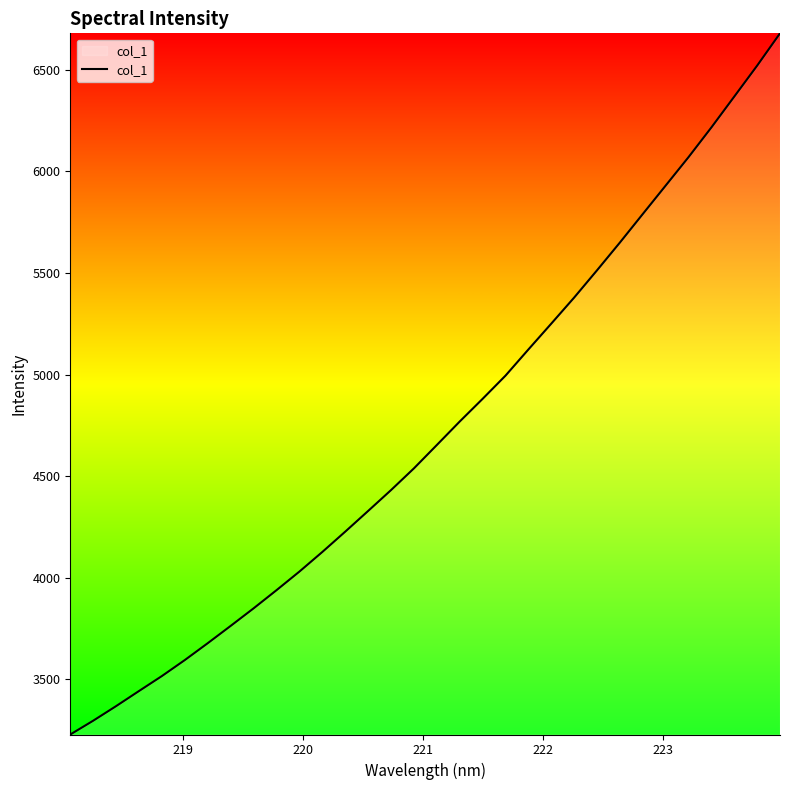

What is the smallest value displayed?

3228.3